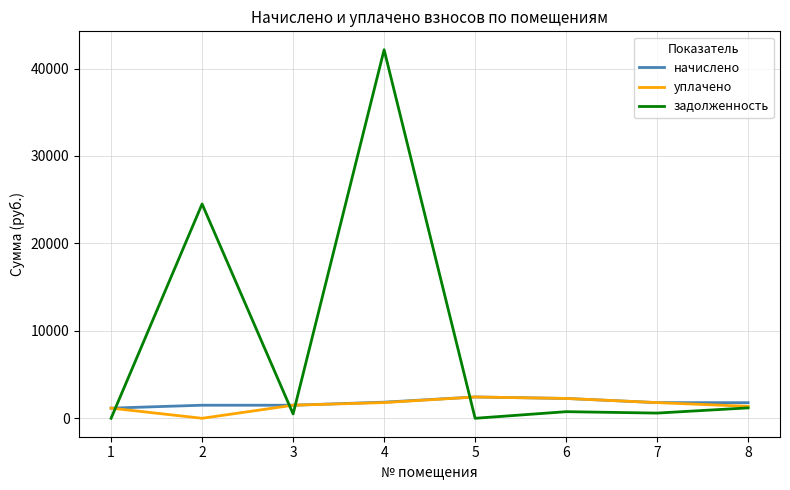

Which series ends up on top after the final intersection of уплачено and начислено?

начислено